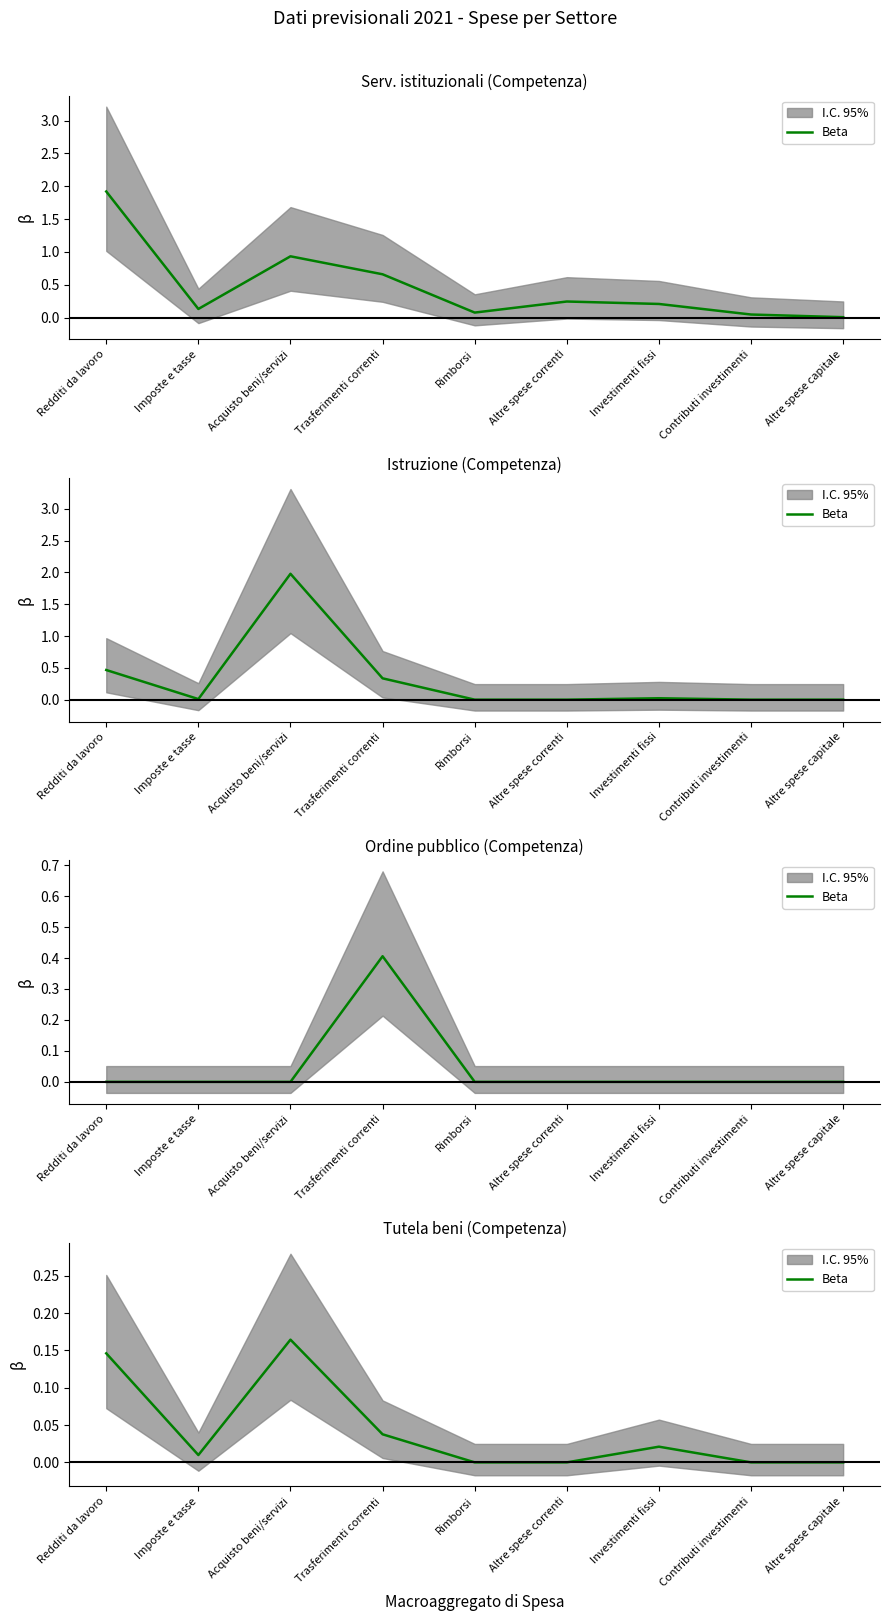

Rank the categories by value from lowest to highest.

Rimborsi, Altre spese correnti, Contributi investimenti, Altre spese capitale, Imposte e tasse, Investimenti fissi, Trasferimenti correnti, Redditi da lavoro, Acquisto beni/servizi